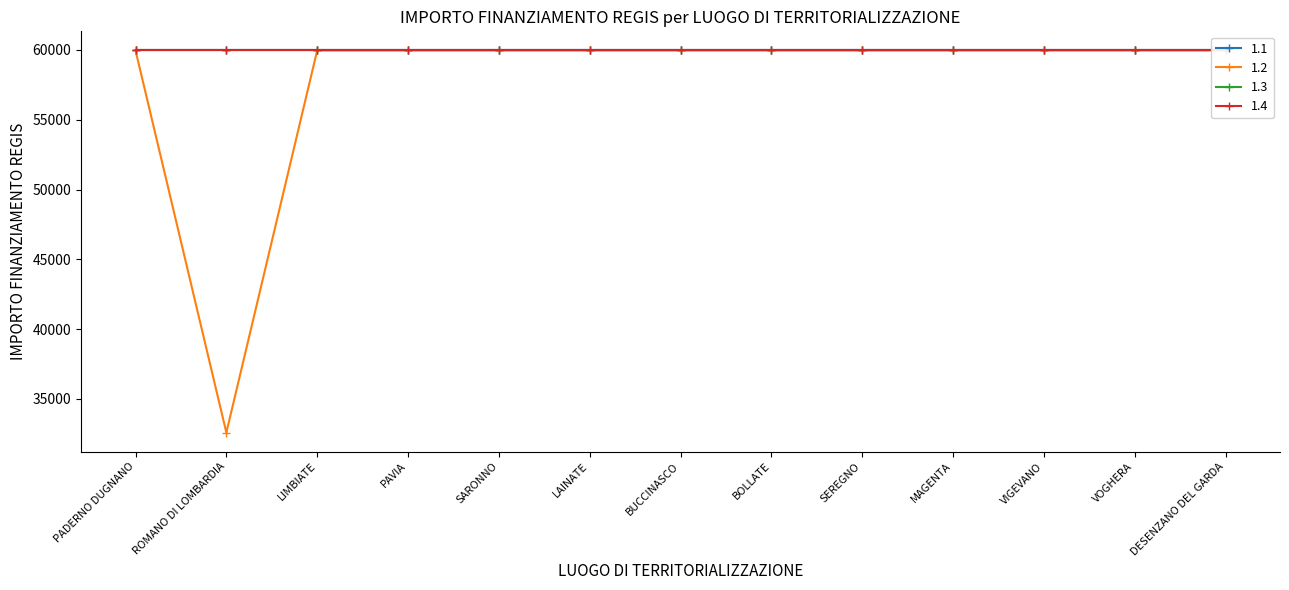

What is the total value across all series at SARONNO?

239864